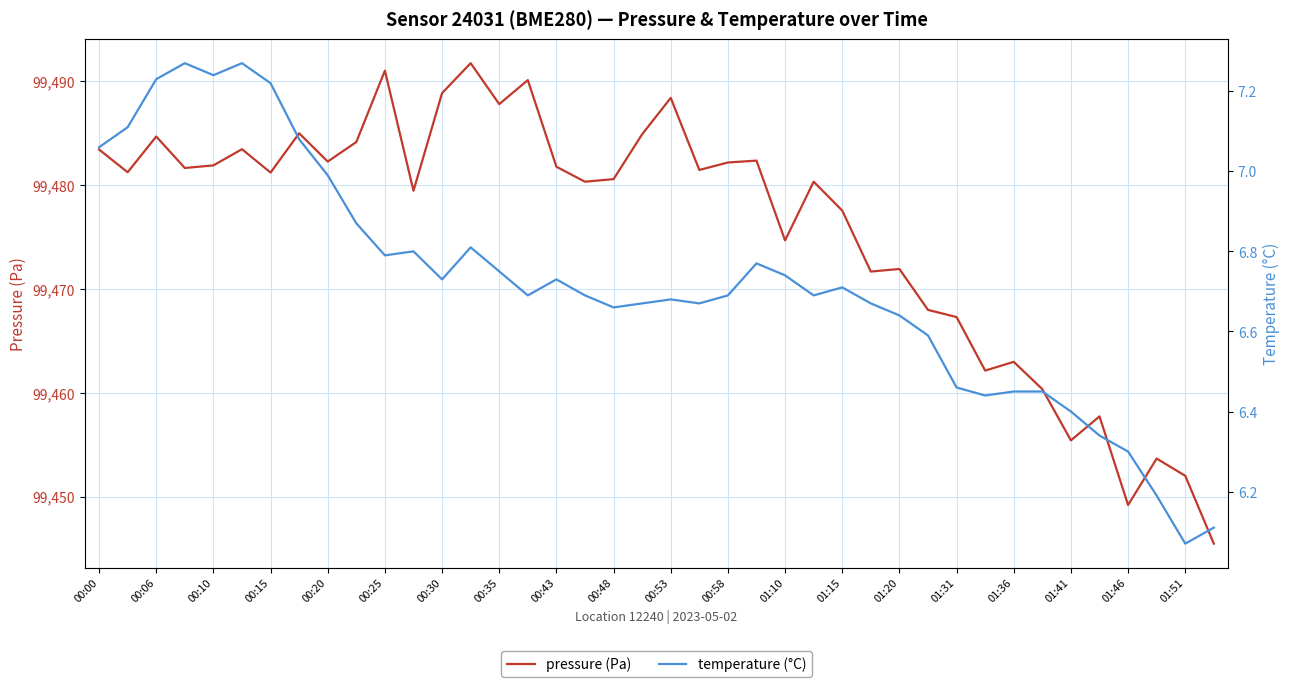

What is the greatest value displayed?

99491.7